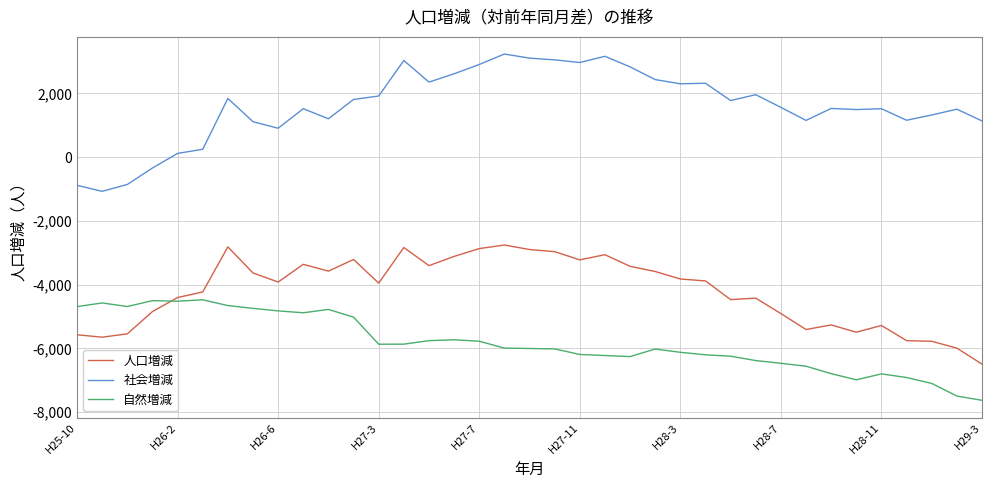

In 人口増減, how many points are lower than both neighbors (excluding endpoints)?

9